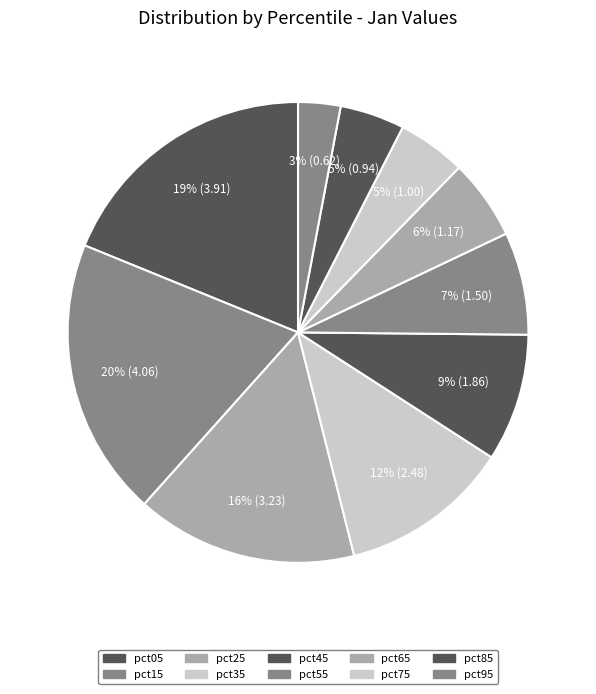

What portion of the pie excludes pct95?

97.0%